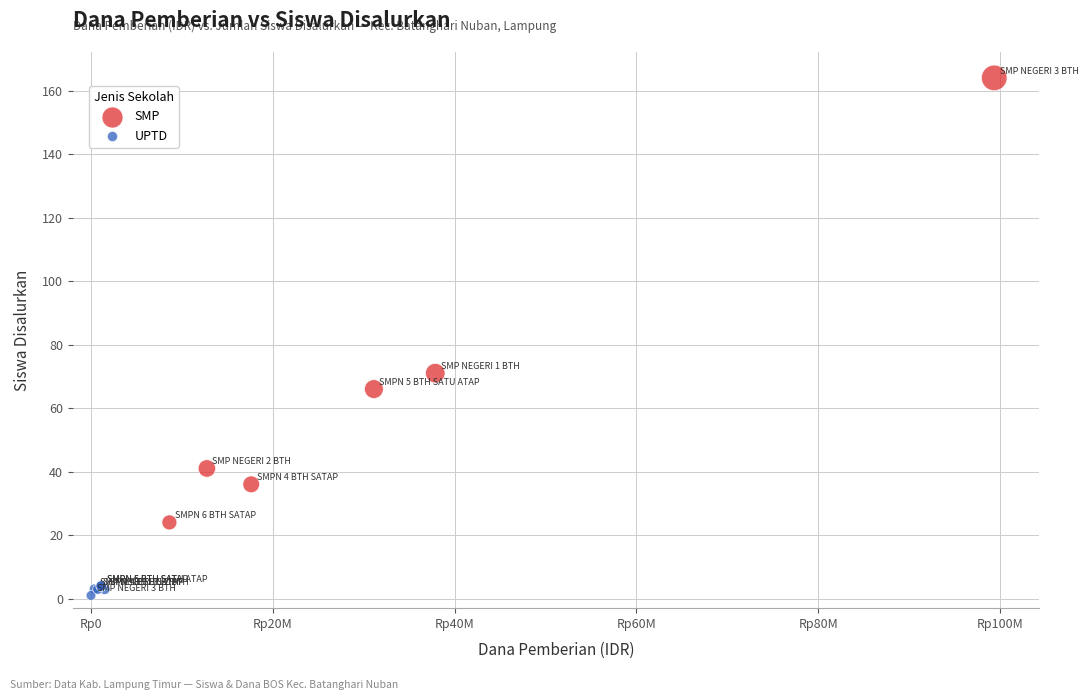

What are all the series names shown in the legend?

SMP, UPTD